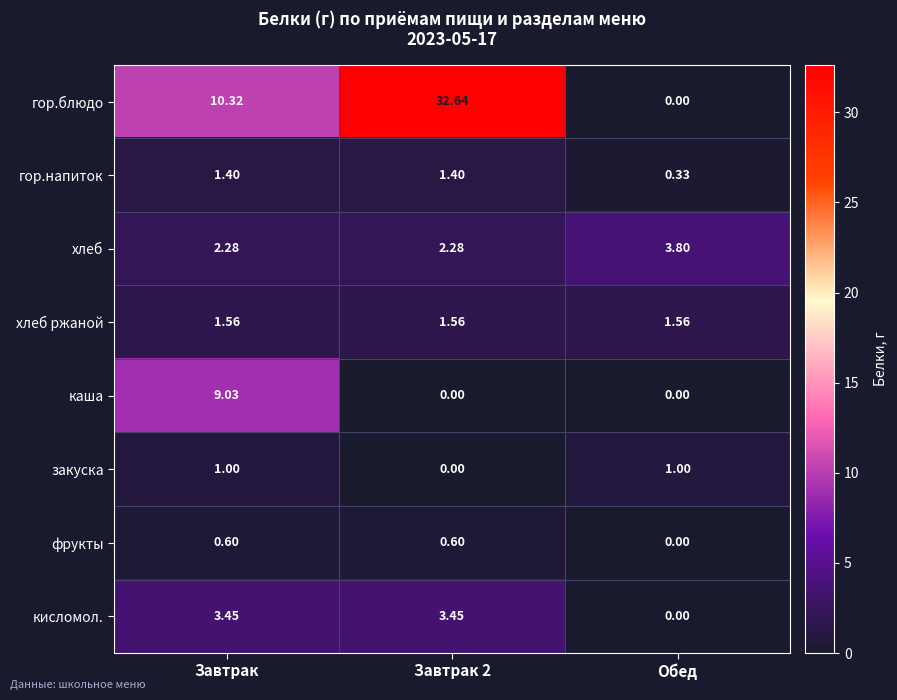

At which label does гор.напиток first exceed 1?

Завтрак